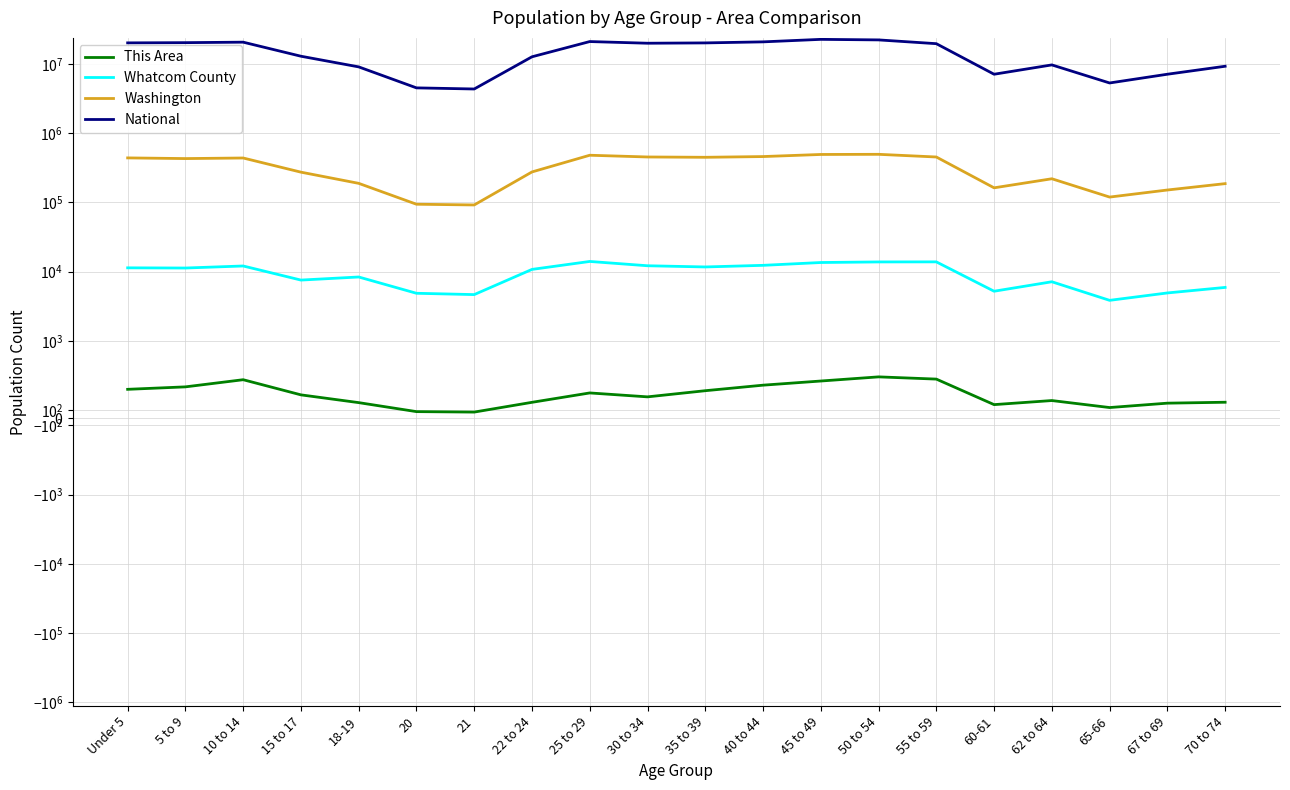

Reading right to left, transcribe all the data shown in this chart.

This Area: 70 to 74=201	67 to 69=189	65-66=132	62 to 64=223	60-61=170	55 to 59=502	50 to 54=531	45 to 49=477	40 to 44=423	35 to 39=351	30 to 34=271	25 to 29=322	22 to 24=200	21=73	20=79	18-19=196	15 to 17=297	10 to 14=494	5 to 9=401	Under 5=369
Whatcom County: 70 to 74=5908	67 to 69=4916	65-66=3844	62 to 64=7131	60-61=5205	55 to 59=13828	50 to 54=13797	45 to 49=13532	40 to 44=12319	35 to 39=11676	30 to 34=12150	25 to 29=14019	22 to 24=10762	21=4653	20=4862	18-19=8361	15 to 17=7544	10 to 14=12059	5 to 9=11265	Under 5=11337
Washington: 70 to 74=186746	67 to 69=151057	65-66=119417	62 to 64=219633	60-61=162454	55 to 59=453078	50 to 54=495296	45 to 49=492909	40 to 44=459698	35 to 39=448607	30 to 34=453383	25 to 29=480398	22 to 24=275543	21=91883	20=94086	18-19=188541	15 to 17=273587	10 to 14=438233	5 to 9=429877	Under 5=439657
National: 70 to 74=9278166	67 to 69=7115361	65-66=5319902	62 to 64=9704197	60-61=7113727	55 to 59=19664805	50 to 54=22298125	45 to 49=22708591	40 to 44=20890964	35 to 39=20179642	30 to 34=19962099	25 to 29=21101849	22 to 24=12712576	21=4354294	20=4519129	18-19=9086089	15 to 17=12954254	10 to 14=20677194	5 to 9=20348657	Under 5=20201362